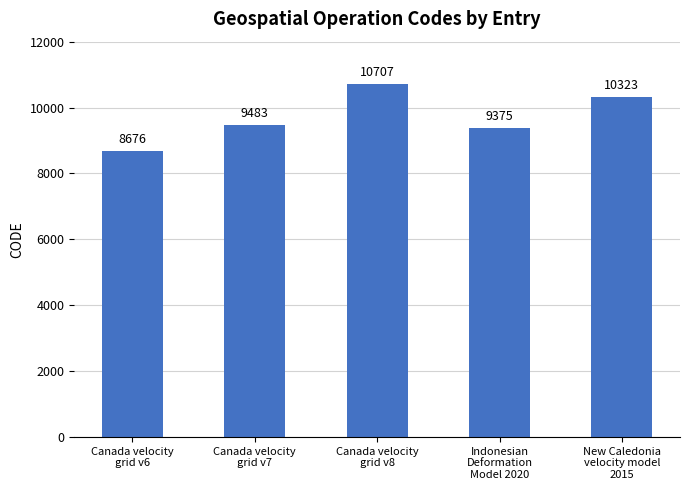

What is the change in value from Canada velocity
grid v6 to New Caledonia
velocity model
2015?

+1647